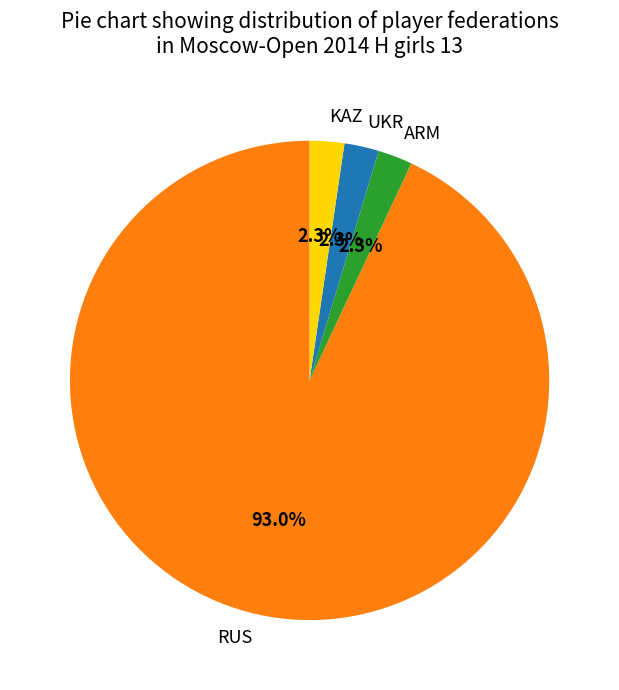

To the nearest percent, what portion does ARM represent?

2%